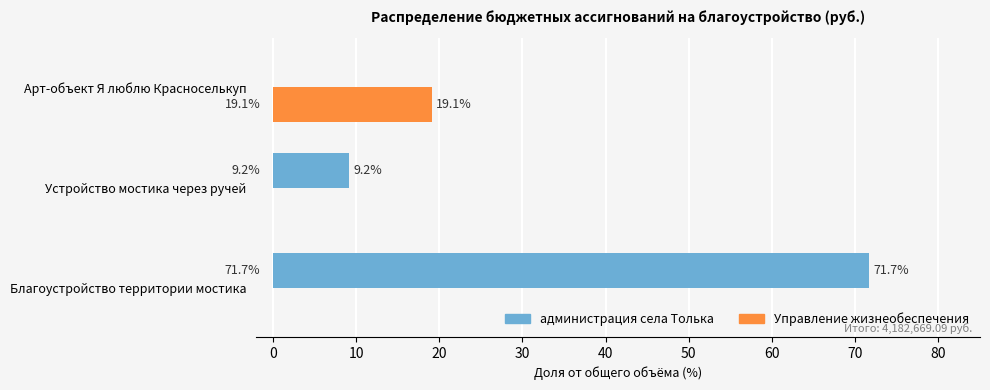

Between Благоустройство территории мостика and Устройство мостика через ручей, which series saw the biggest shift?

администрация села Толька